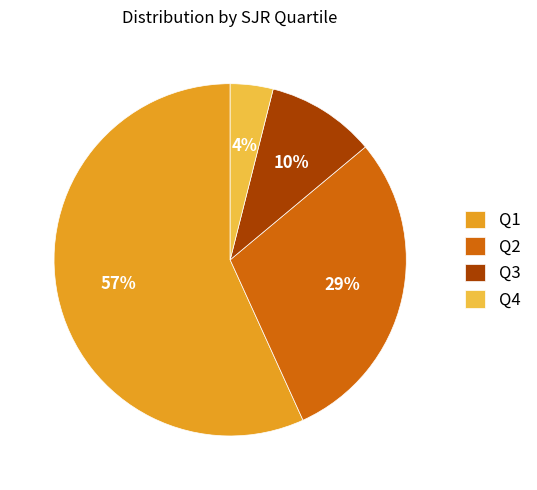

Do Q4 and Q3 together represent more than half of the pie?

No